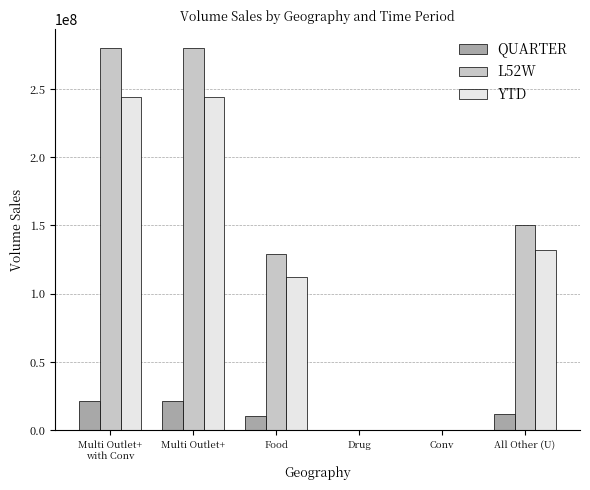

What is the sum of all QUARTER values?

65474263.6